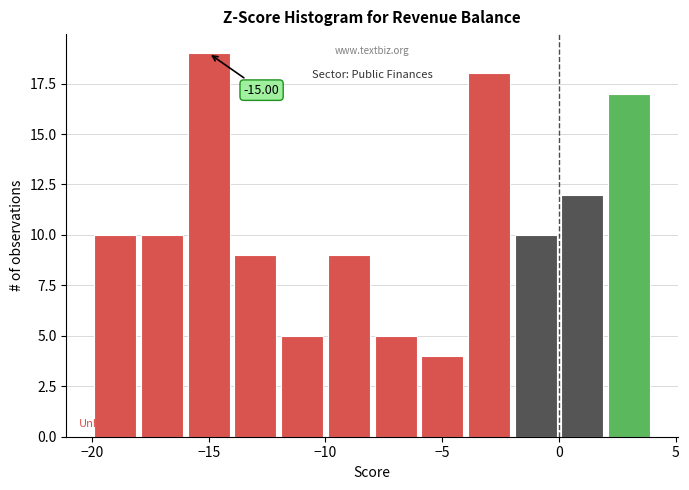

Over which range of the x-axis is the bar tallest?

-16 to -14